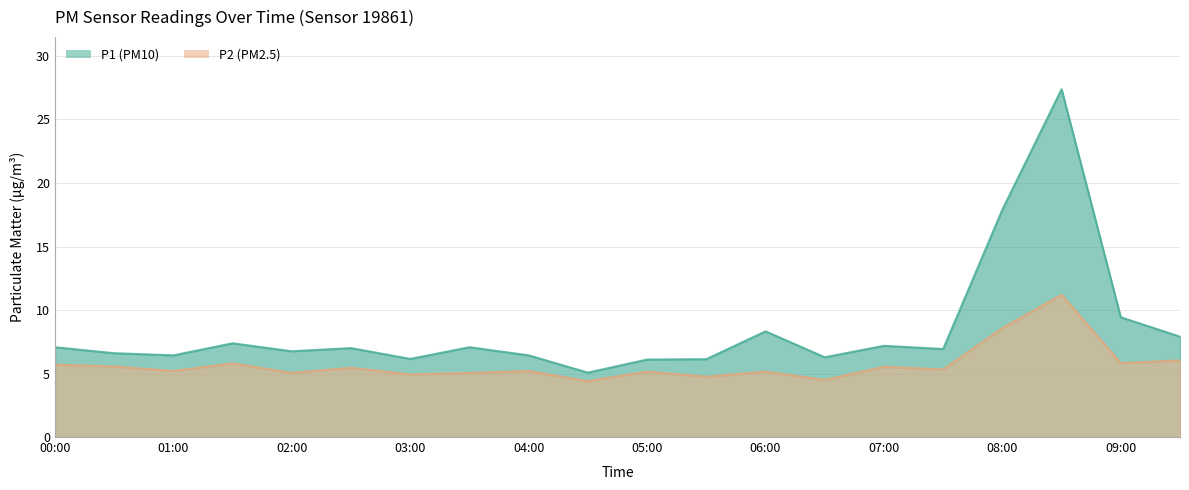

How many lines are shown in the chart?

2